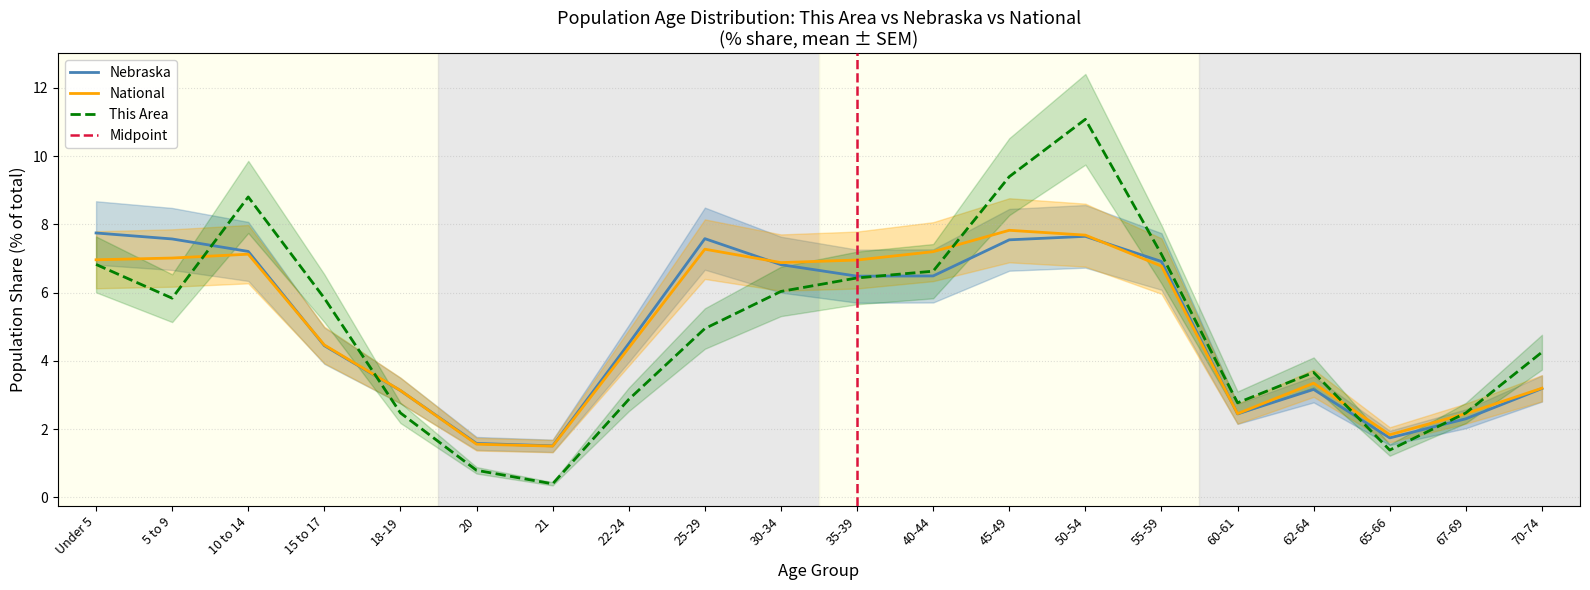

What is the label of the 3rd point from the right?

65-66